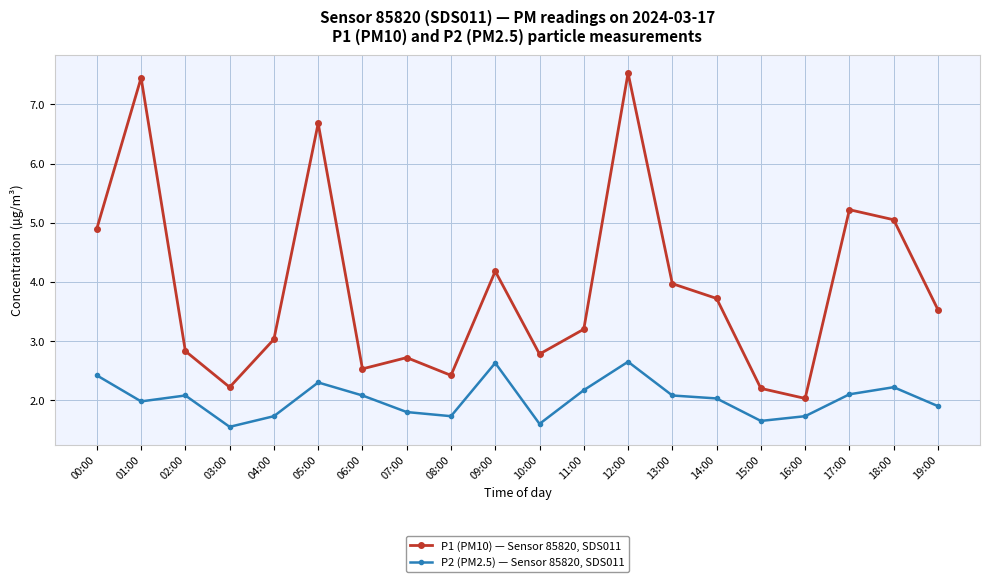

Which series has the widest spread of values?

P1 (PM10) — Sensor 85820, SDS011